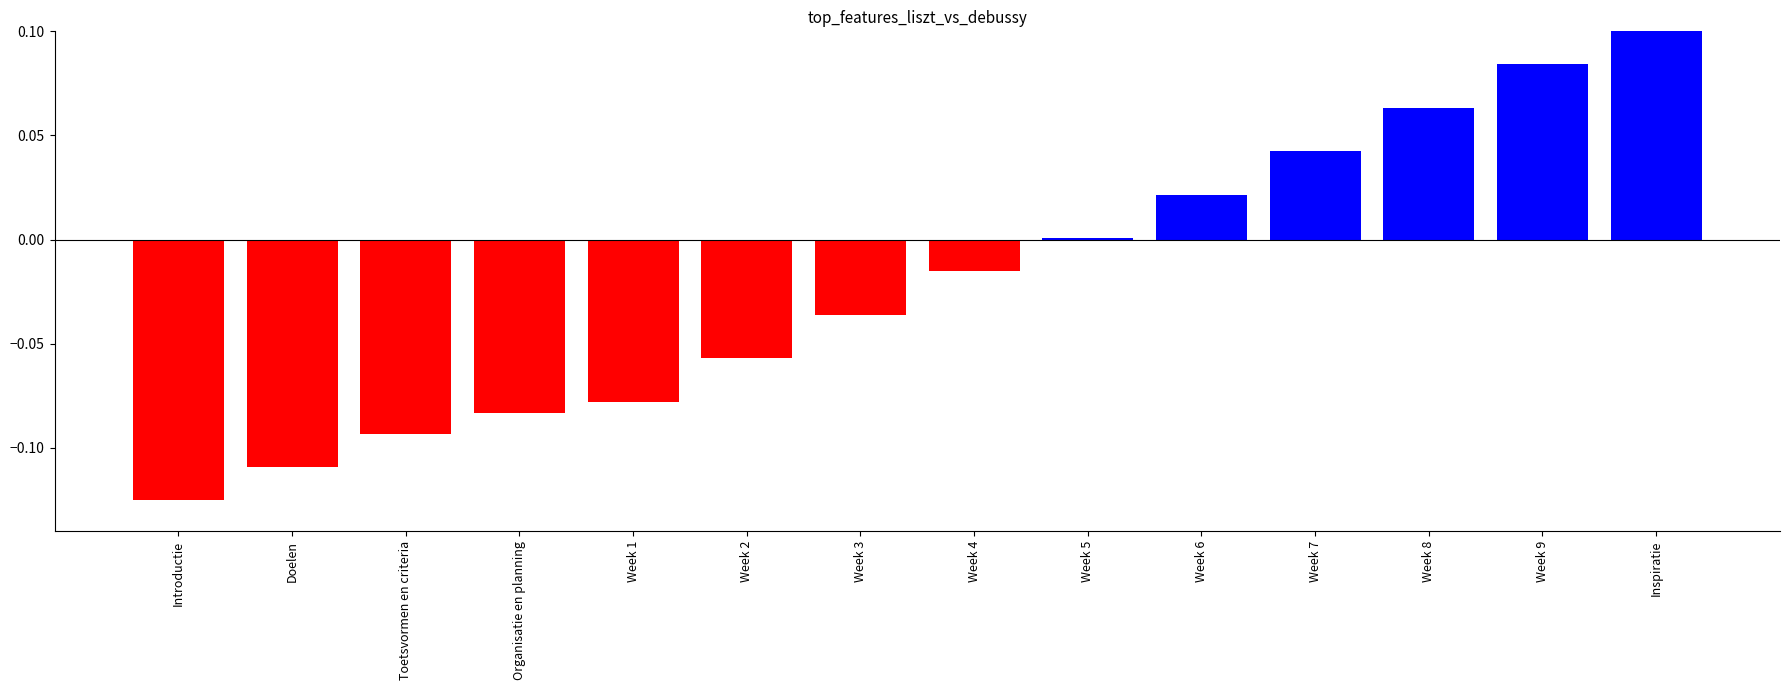

Reading left to right, extract all data points from this chart.

-0.1	-0.1	-0.1	-0.1	-0.1	-0.1	-0.0	-0.0	0.0	0.0	0.0	0.1	0.1	0.1